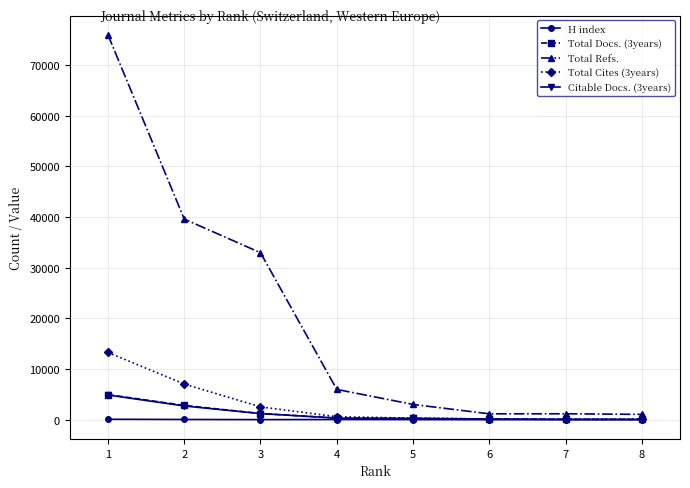

True or false: Total Refs. and Citable Docs. (3years) intersect in this chart.

False